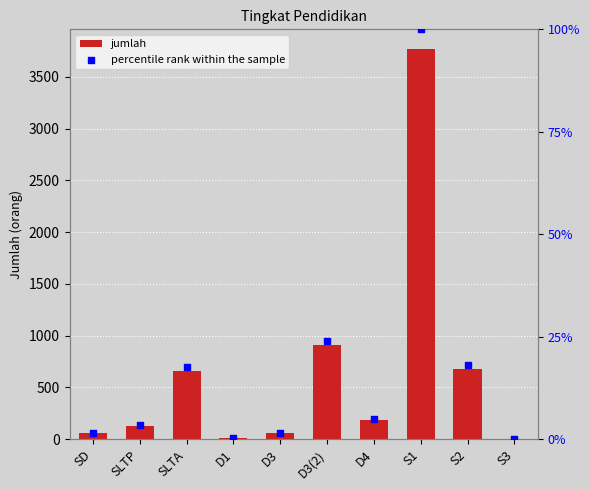

Which series has the largest total across all categories?

jumlah